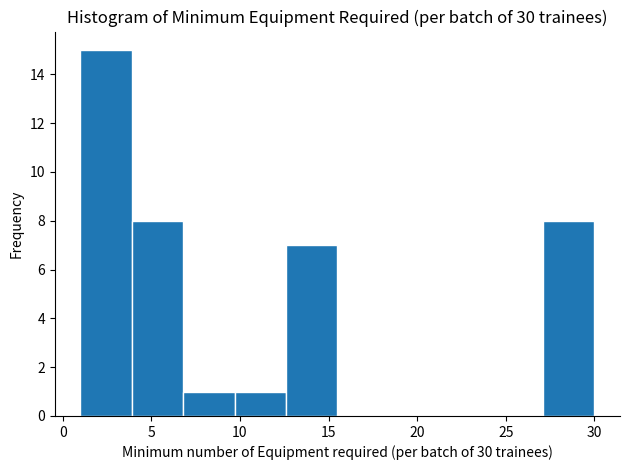

Which range on the x-axis has the tallest bar?

1.0 to 3.9